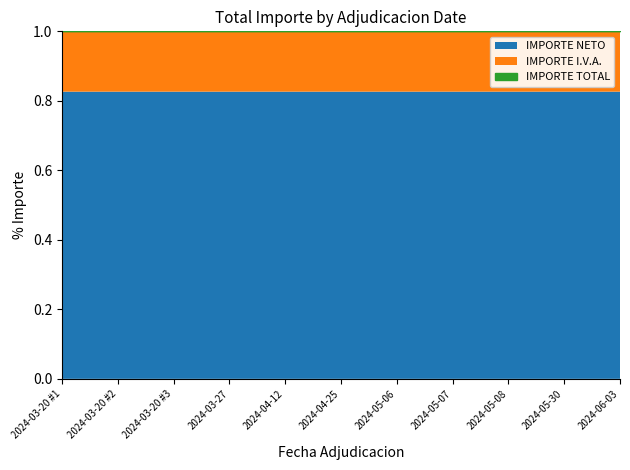

Between 2024-05-08 and 2024-05-07, which is larger?

2024-05-08